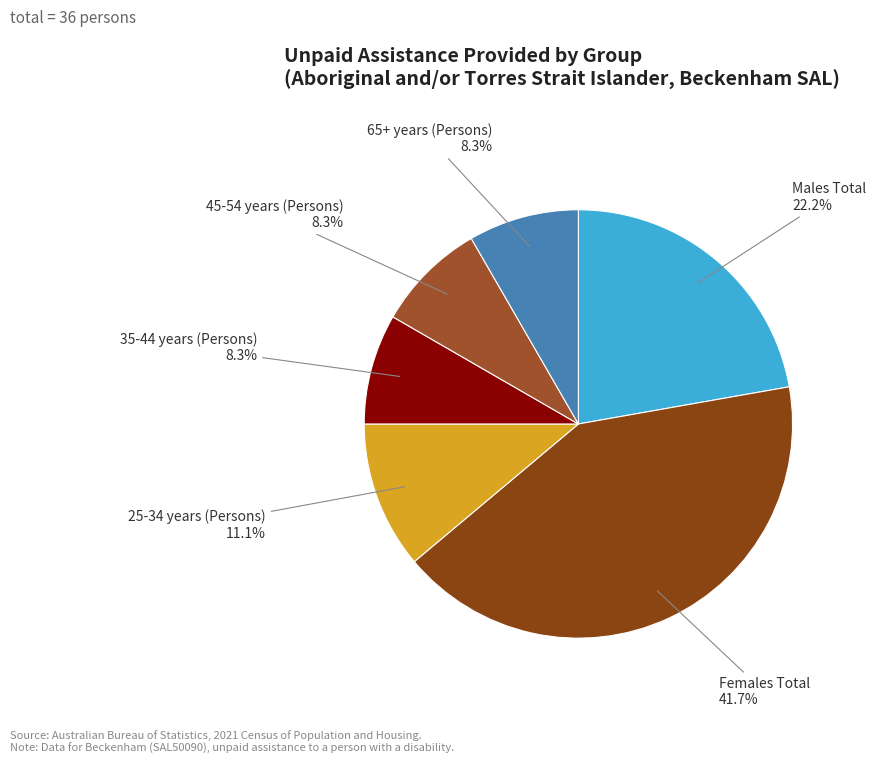

Count the number of slices in the pie.

6